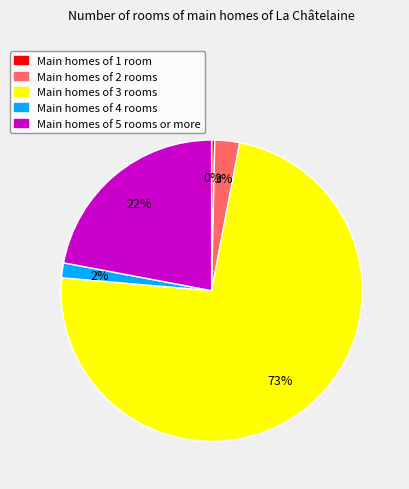

Is it true that Main homes of 1 room is 0% of the pie?

True